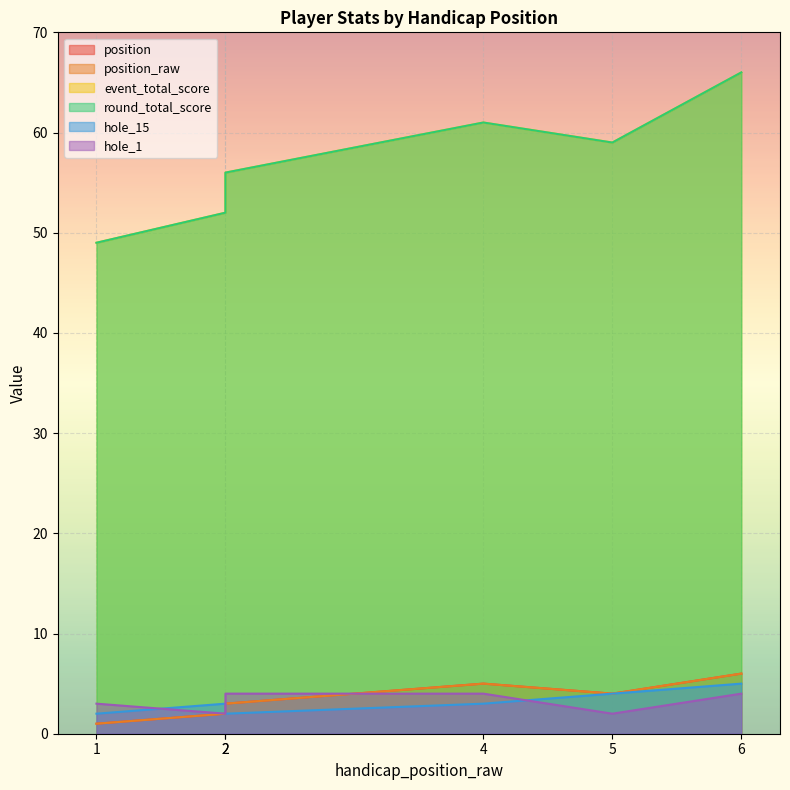

Reading left to right, extract all data points from this chart.

position: 1=1	2=2	2=3	4=5	5=4	6=6
position_raw: 1=1	2=2	2=3	4=5	5=4	6=6
event_total_score: 1=49	2=52	2=56	4=61	5=59	6=66
round_total_score: 1=49	2=52	2=56	4=61	5=59	6=66
hole_15: 1=2	2=3	2=2	4=3	5=4	6=5
hole_1: 1=3	2=2	2=4	4=4	5=2	6=4